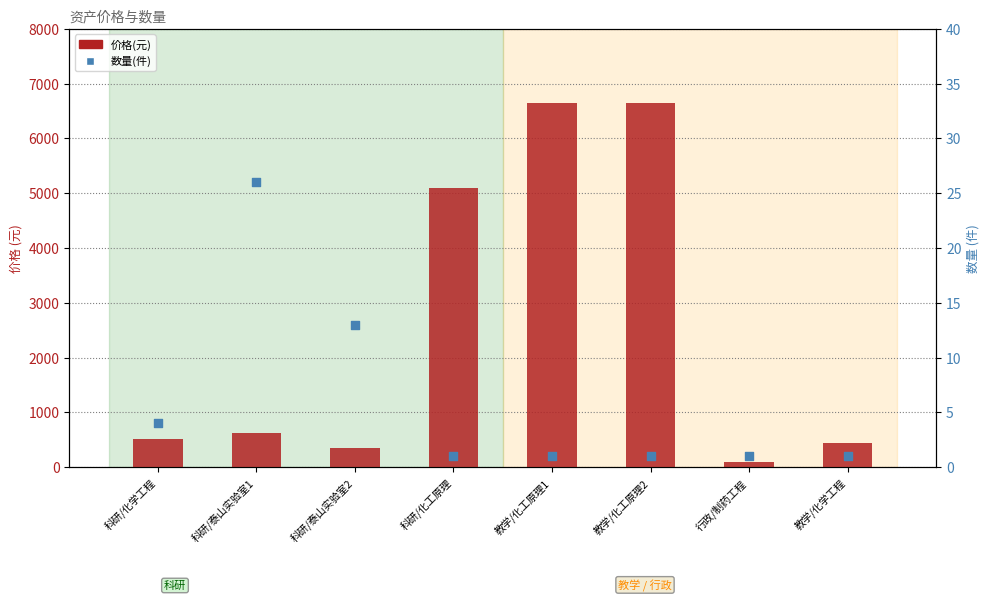

What are all the series names shown in the legend?

价格(元), 数量(件)